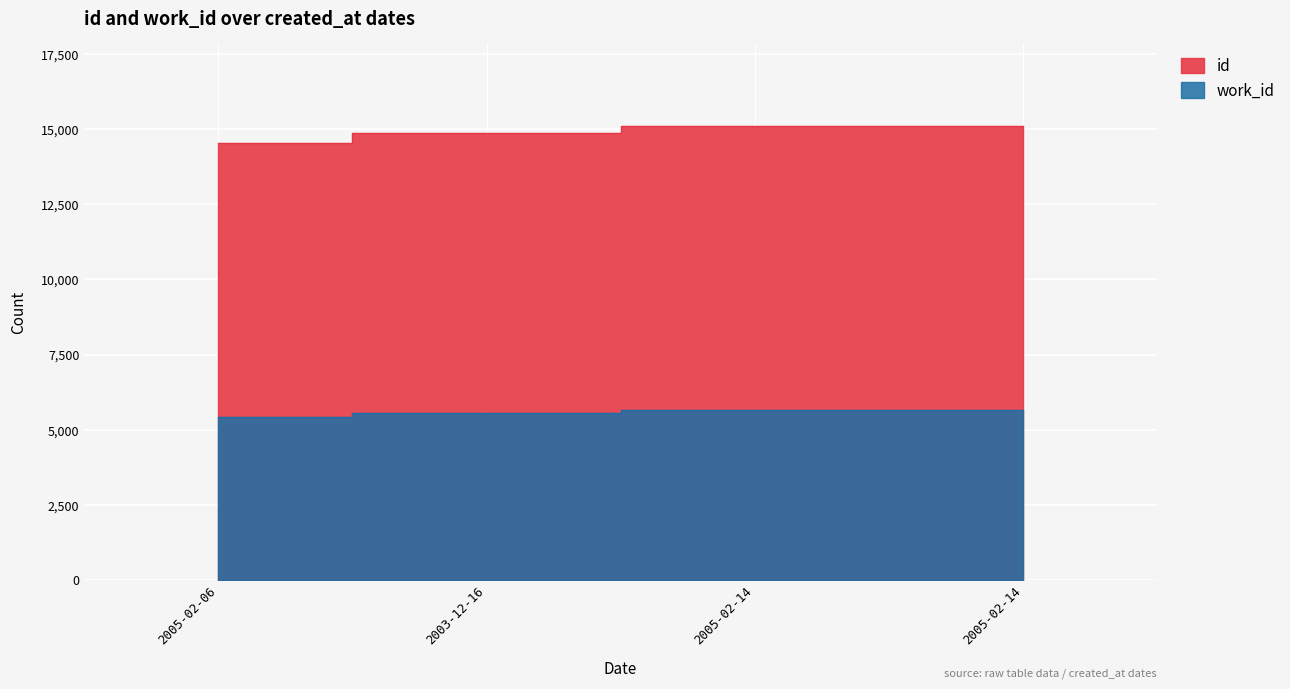

Which series has the largest range (max minus min)?

id